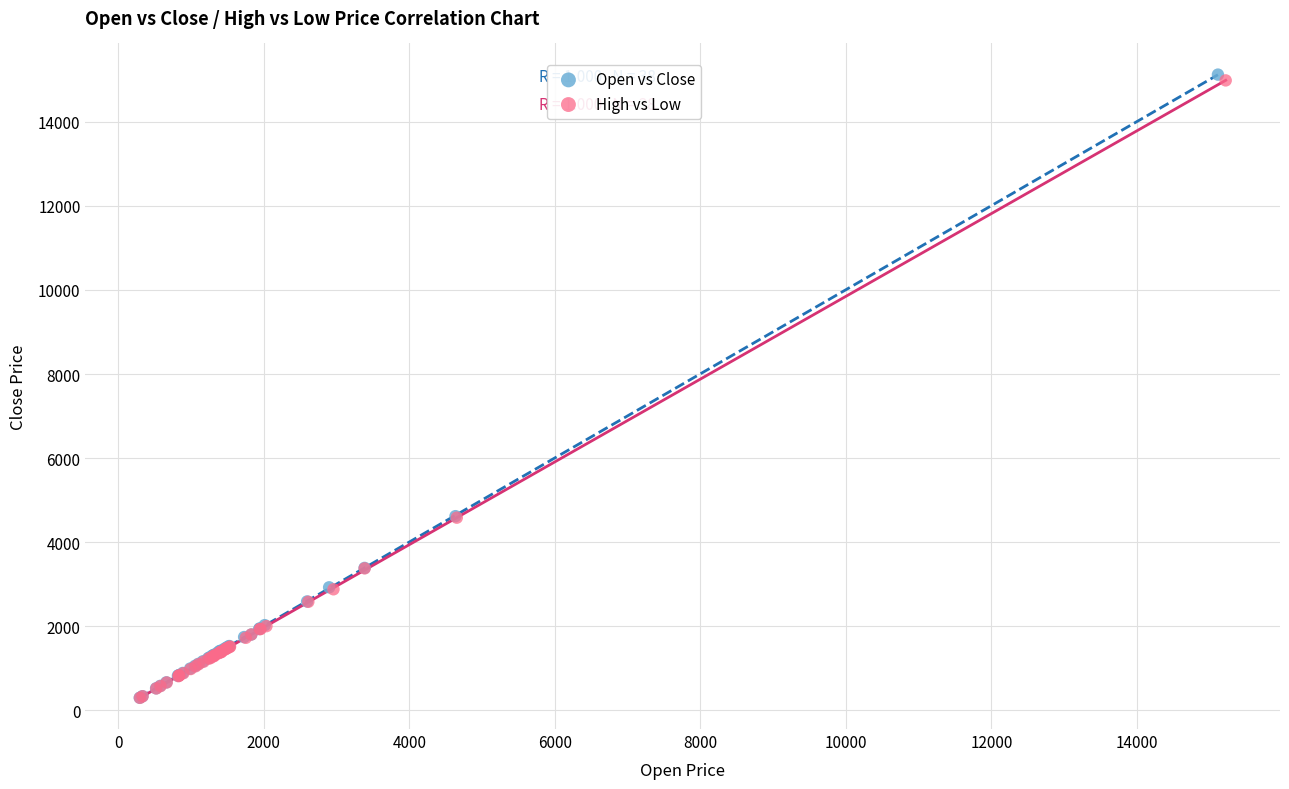

What are all the series names shown in the legend?

Open vs Close, High vs Low